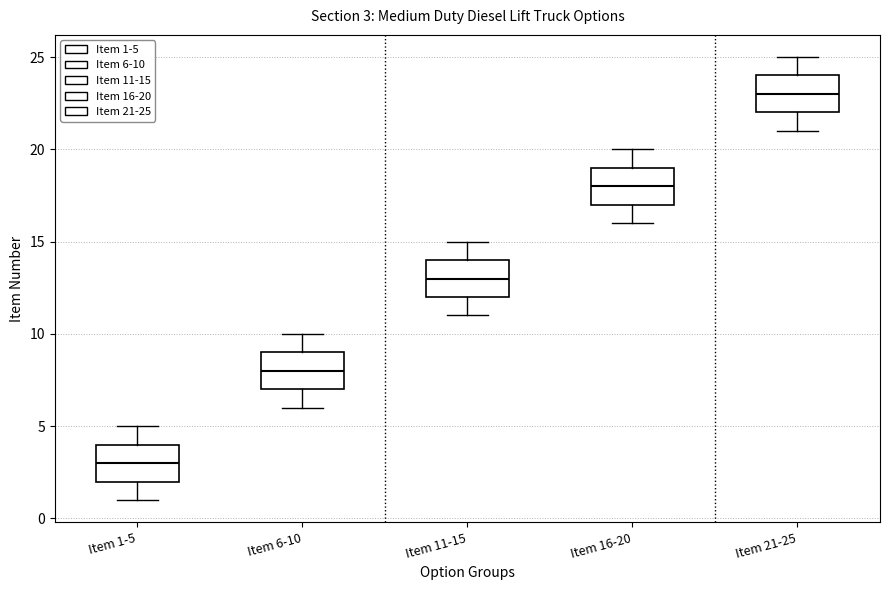

Which box has the lowest median line?

Item 1-5